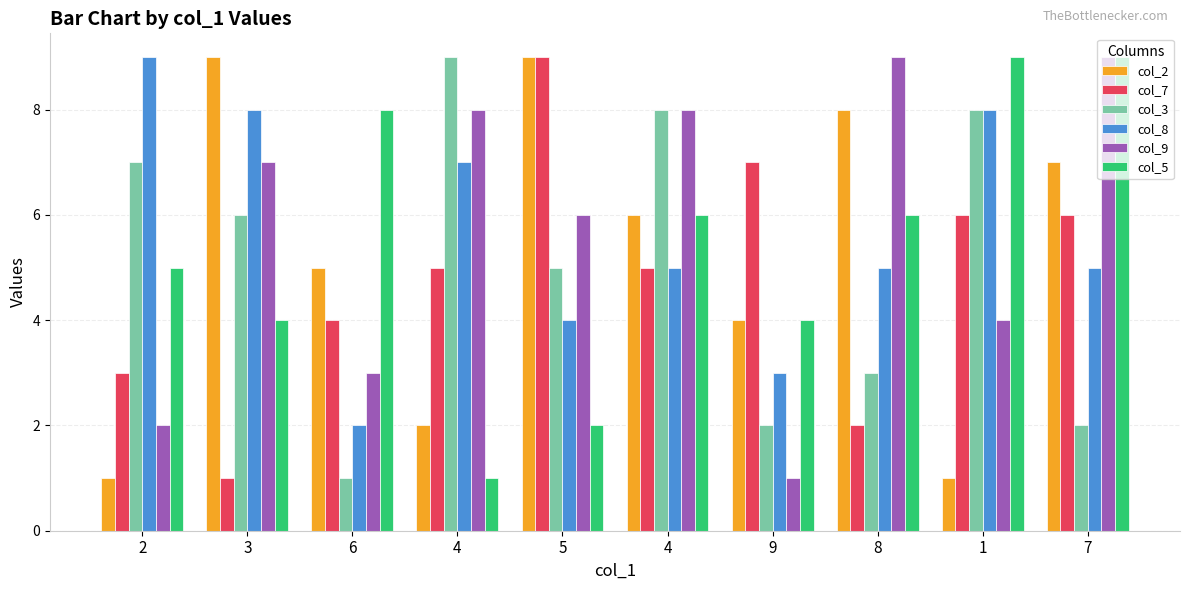

Count the number of data series in this chart.

6